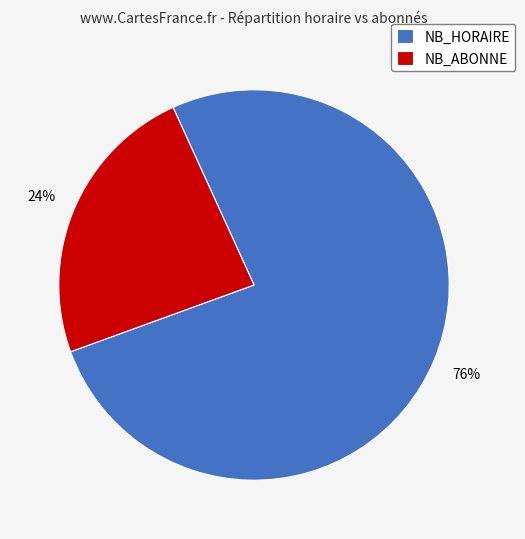

Does any single category account for the majority?

Yes